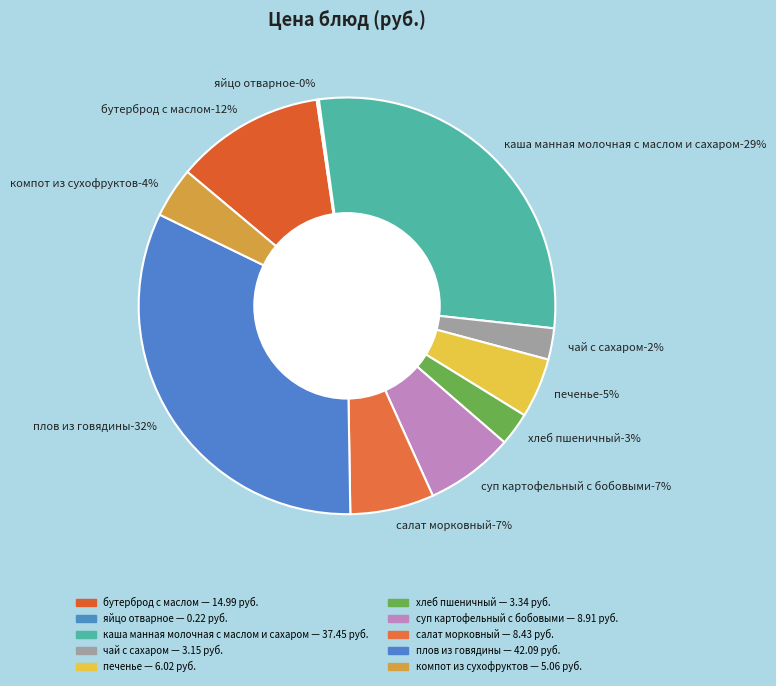

Which category has the smallest portion of the pie?

яйцо отварное